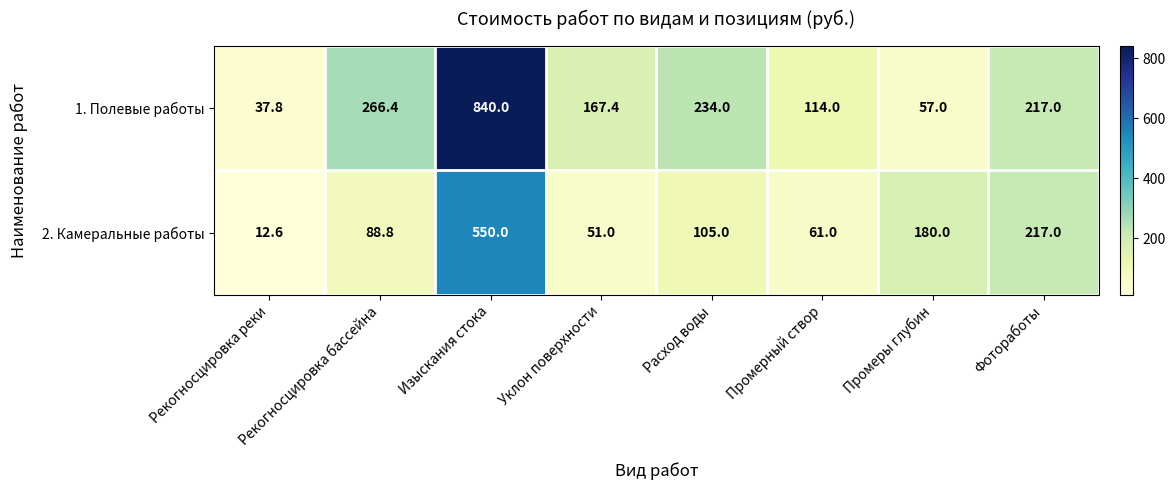

What is the minimum value for 1. Полевые работы?

37.8